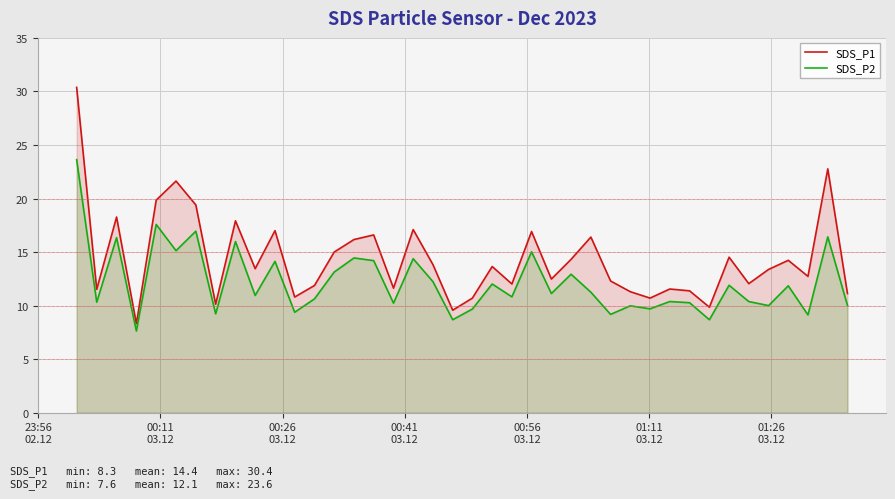

Which series has the largest total across all categories?

SDS_P1